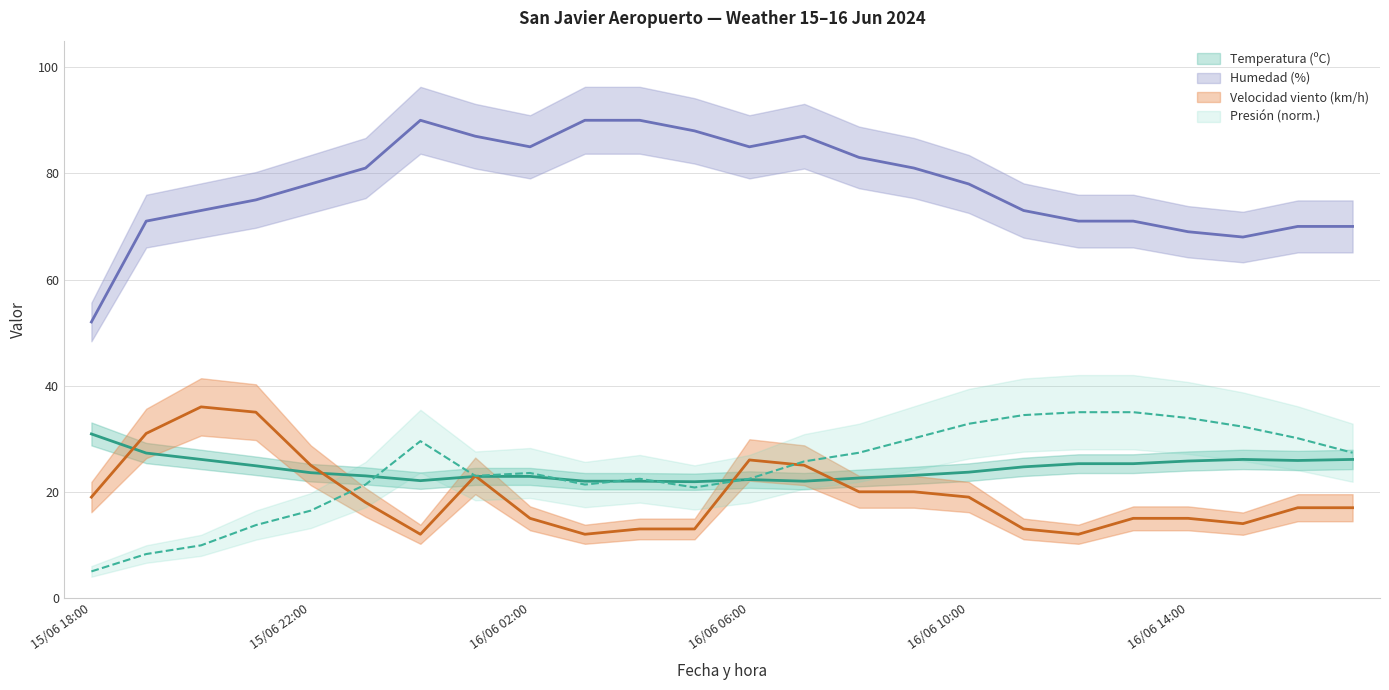

True or false: Humedad (%) and Velocidad del viento (km/h) intersect in this chart.

False